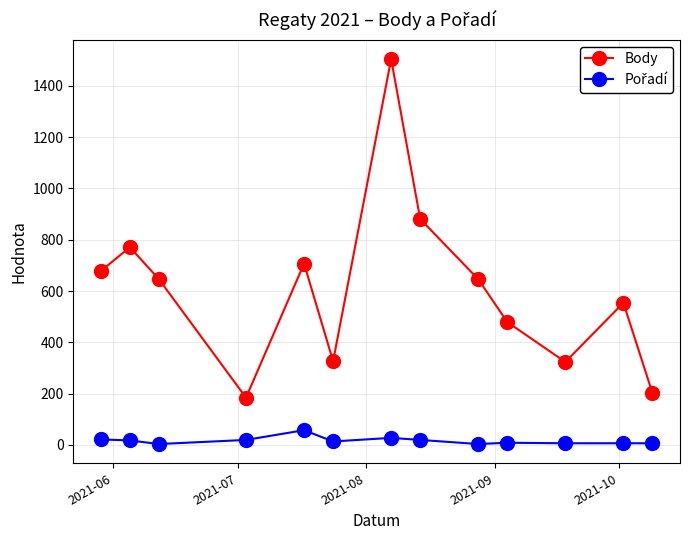

In Body, how many points are lower than both neighbors (excluding endpoints)?

3